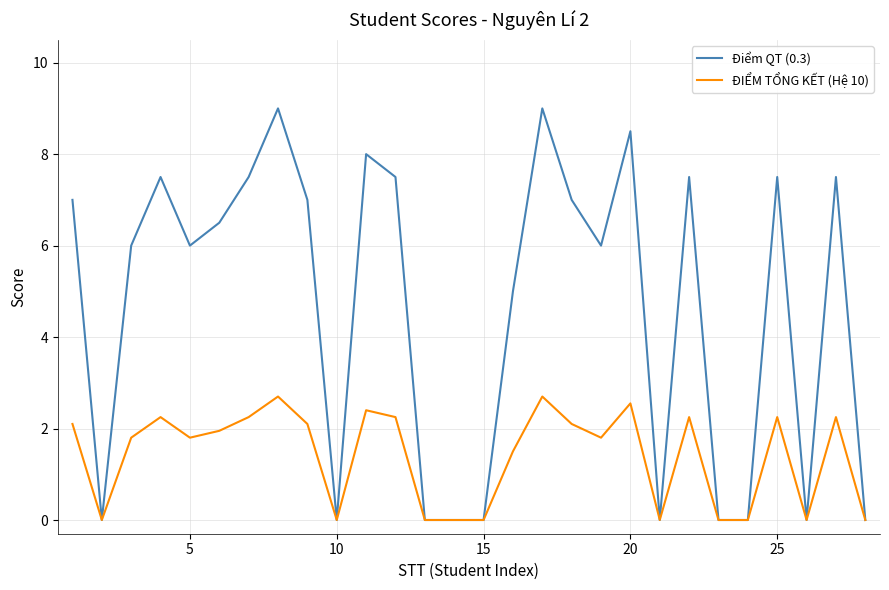

Rank the series by their maximum value, from highest to lowest.

Điểm QT (0.3), ĐIỂM TỔNG KẾT (Hệ 10)